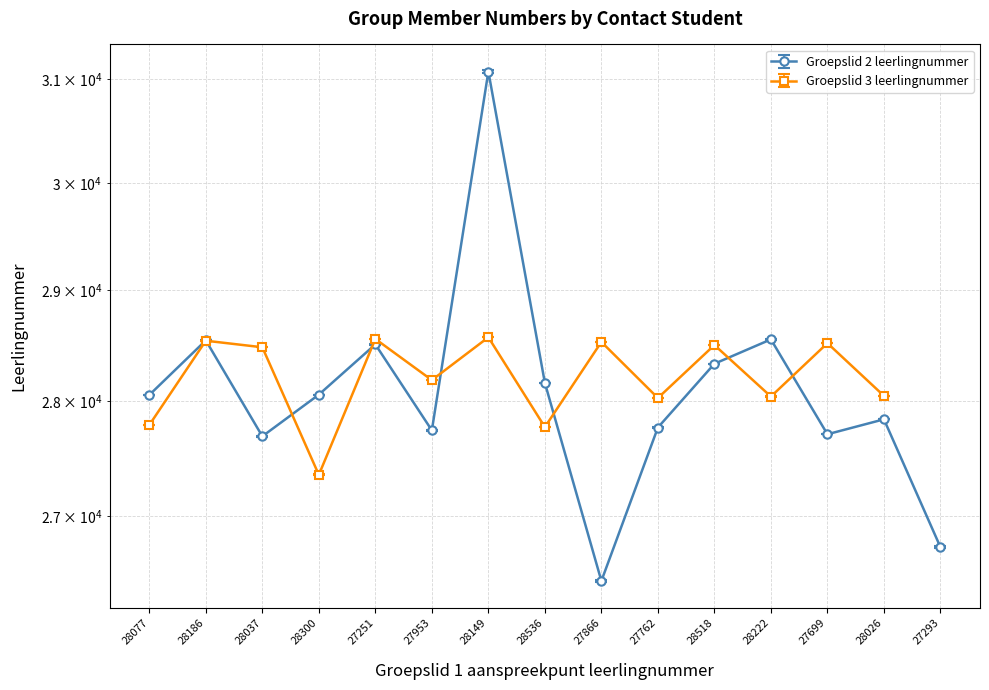

What is the ratio of the value at 27699 to the value at 28149?

0.9